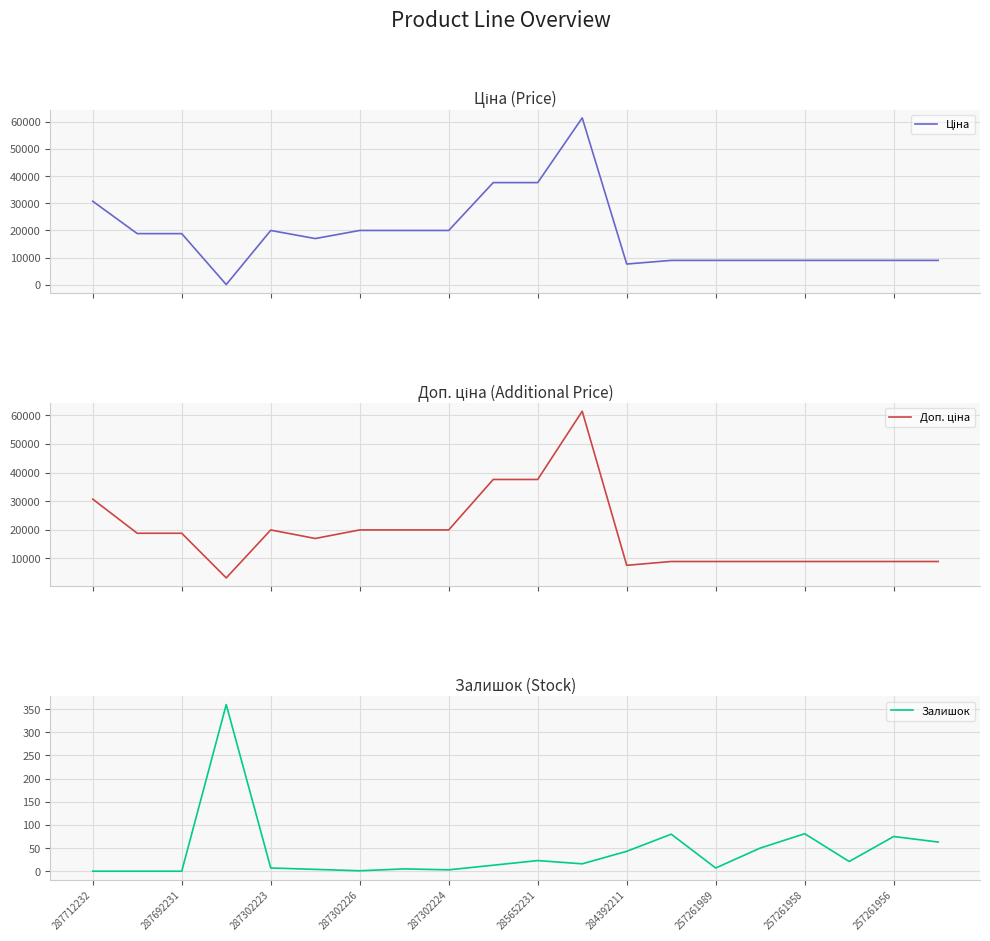

True or false: Залишок has a value of 14 at 284392211.

False